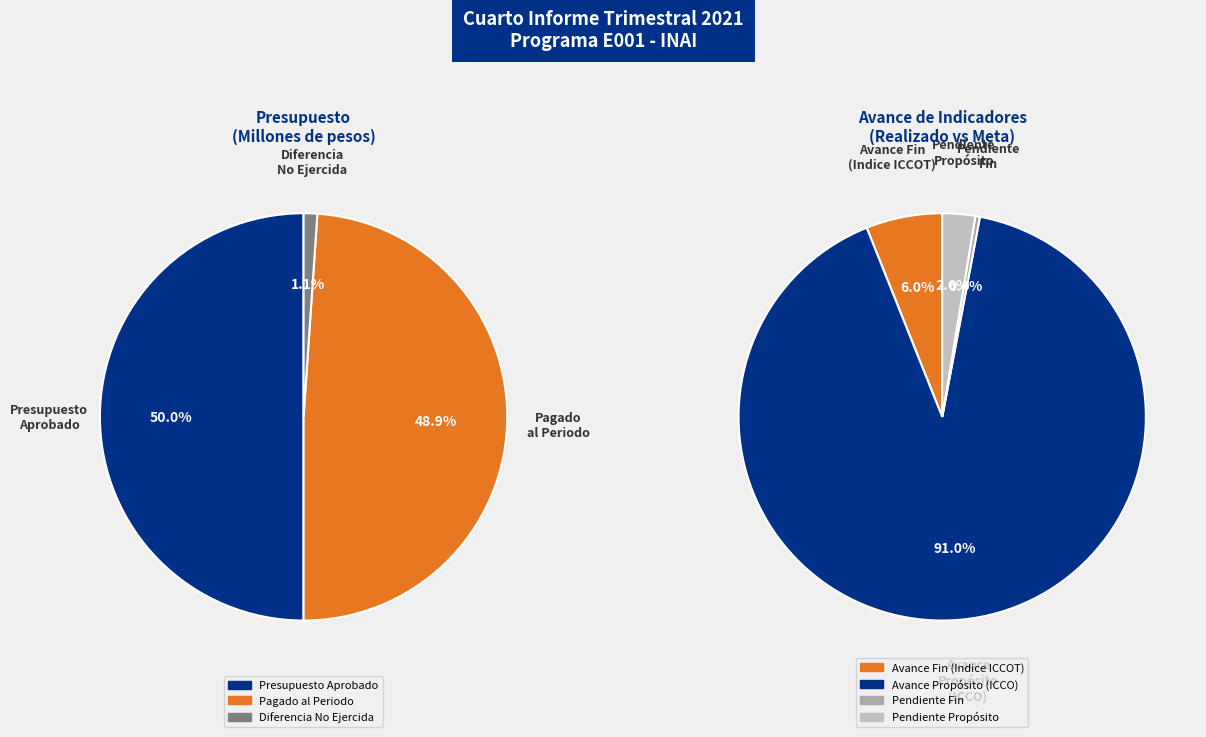

Does Pagado al Periodo account for over 50% of the chart?

No